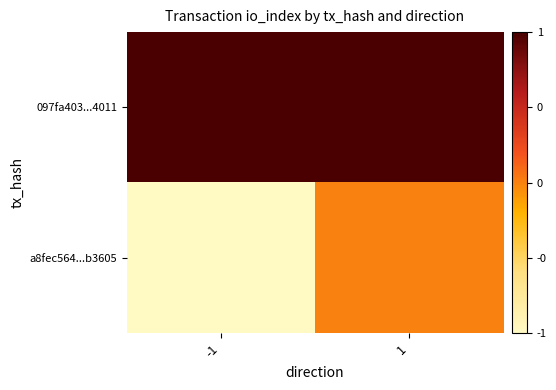

What is the spread (max minus min) of values at -1?

2